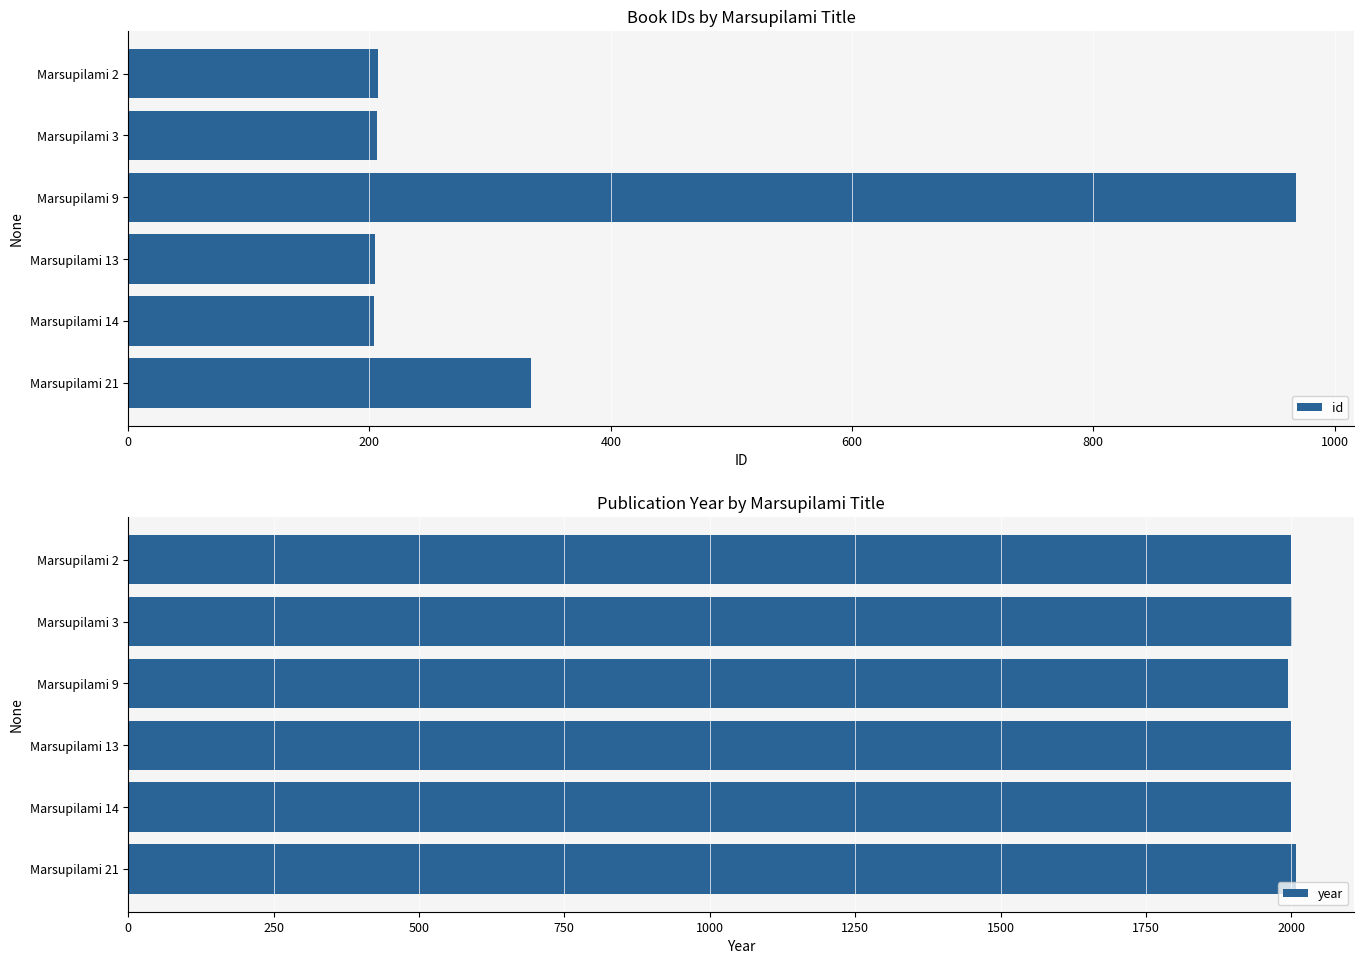

What is the difference between the maximum and minimum values in the id series?

764